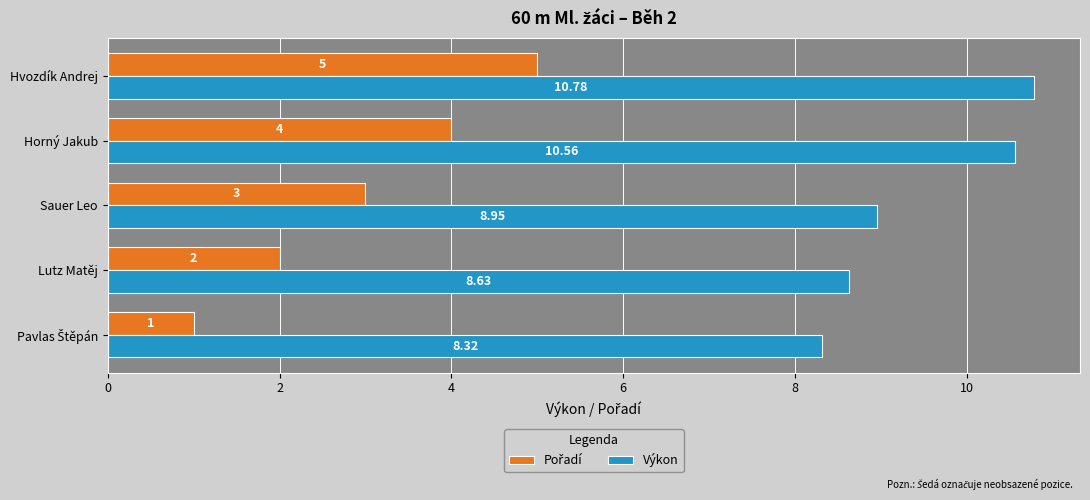

At which category is the sum across all series the highest?

Hvozdík Andrej